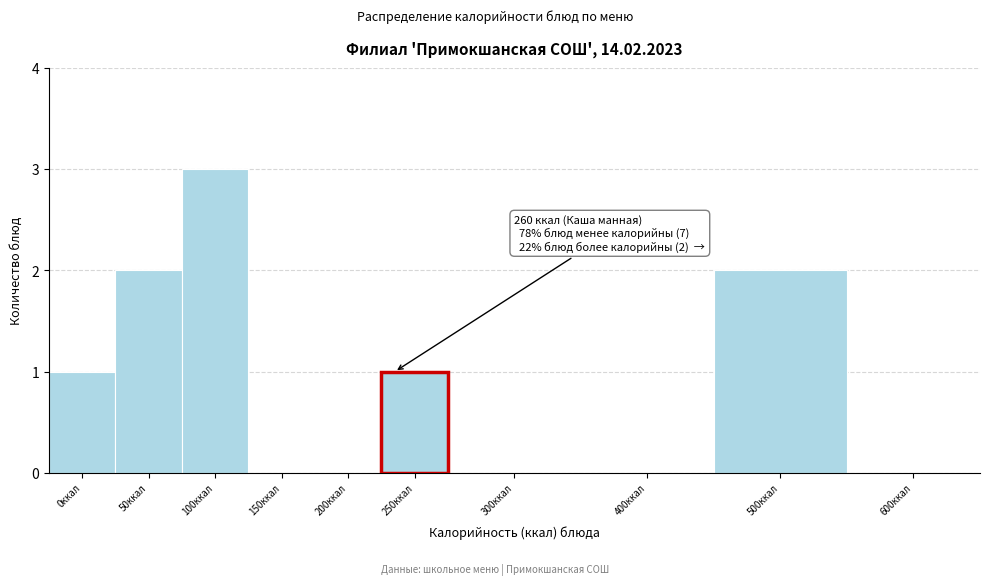

Reading right to left, extract all data points from this chart.

600ккал=0	500ккал=2	400ккал=0	300ккал=0	200ккал=0	150ккал=0	100ккал=3	50ккал=2	0ккал=1